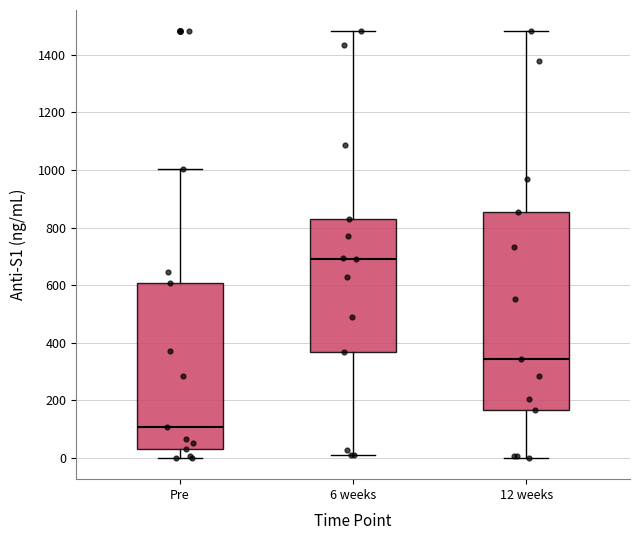

Where is the upper edge of the box for 12 weeks on the y-axis? The values are not printed on the chart, so give them approximately, as read against the axis.

860